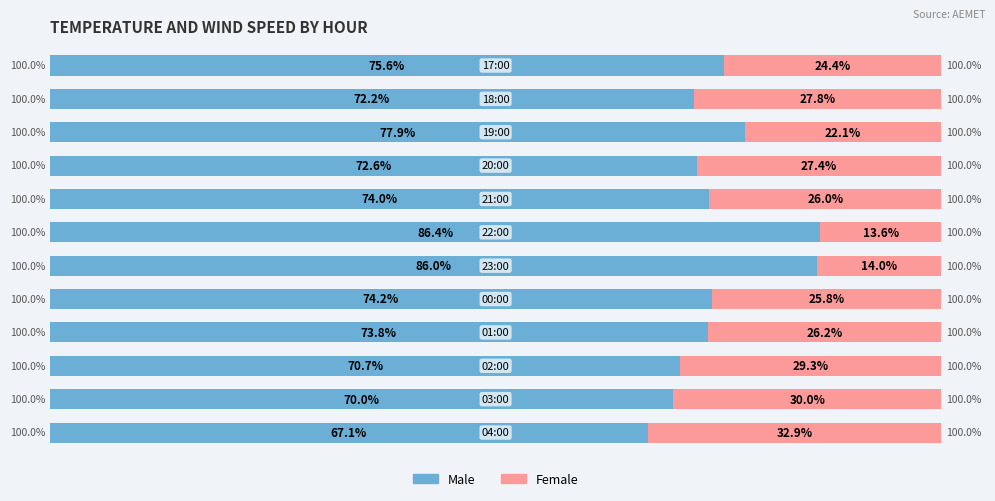

What are all the series names shown in the legend?

Male, Female